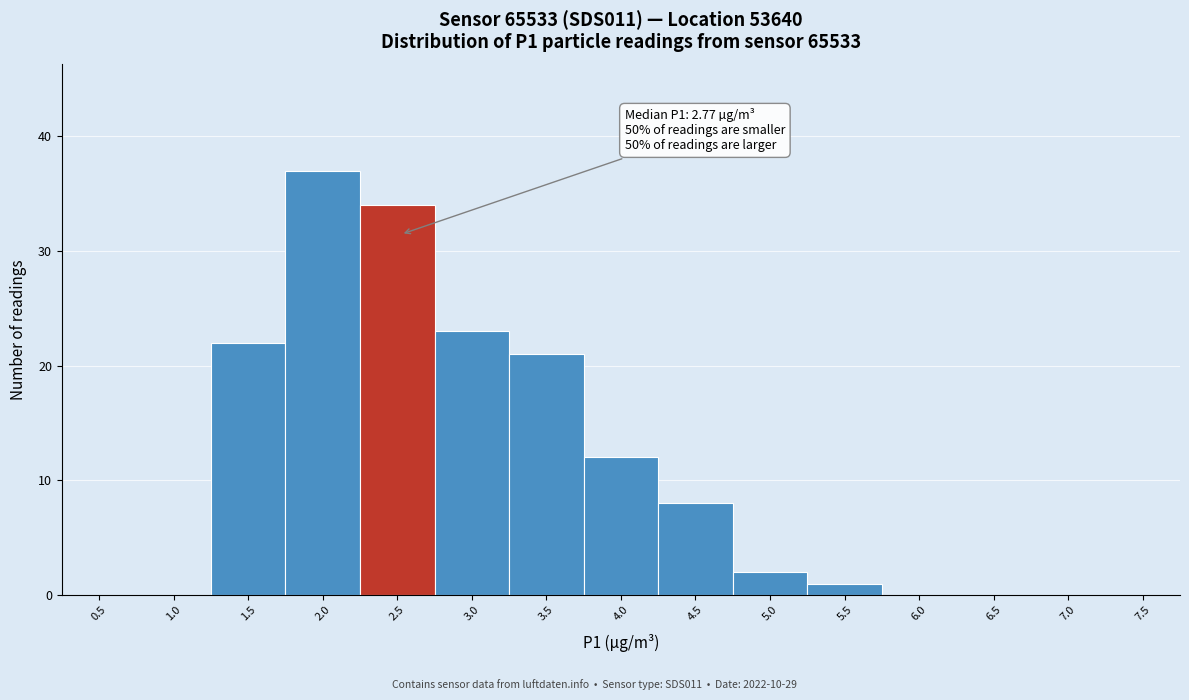

Reading left to right, list all the values displayed in this chart.

0.5=0	1.0=0	1.5=22	2.0=37	2.5=34	3.0=23	3.5=21	4.0=12	4.5=8	5.0=2	5.5=1	6.0=0	6.5=0	7.0=0	7.5=0